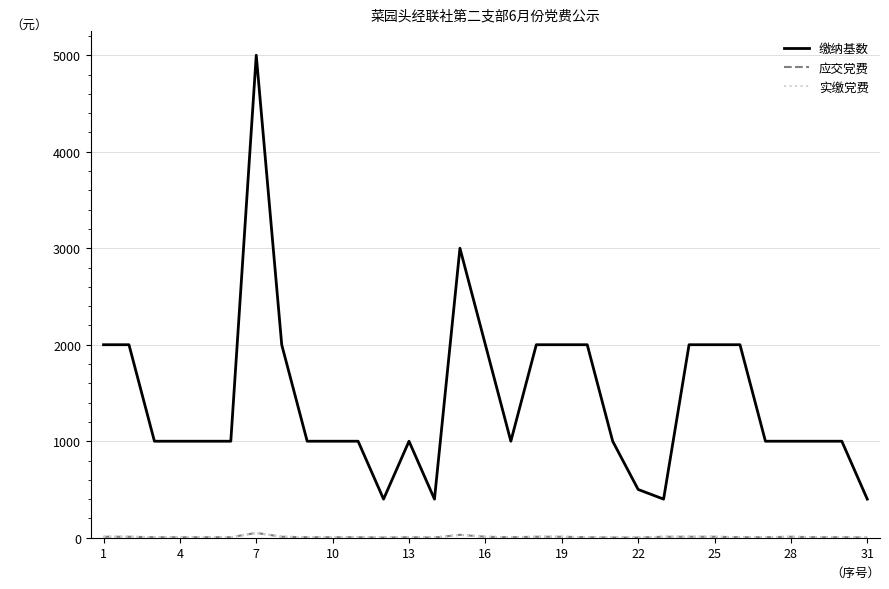

True or false: 应交党费 and 实缴党费 cross at least once.

False